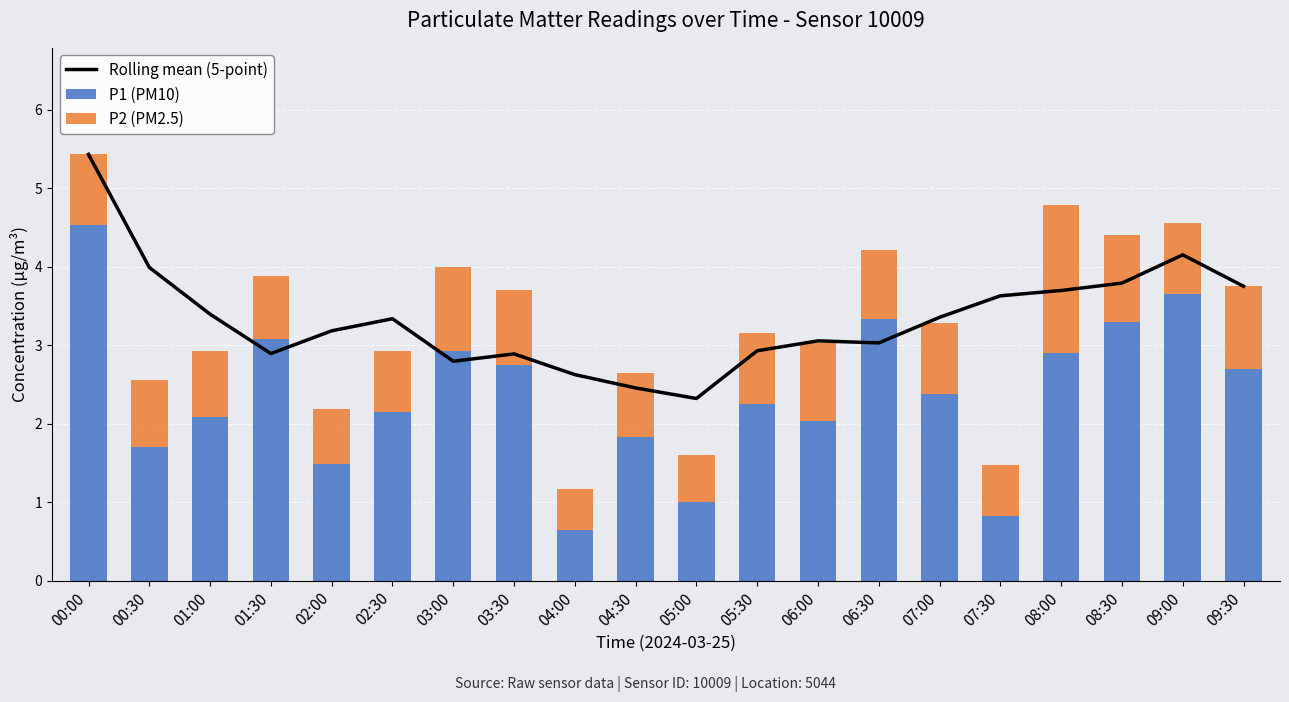

Rank the series by their average value, from highest to lowest.

Rolling mean (5-point), P1 (PM10), P2 (PM2.5)